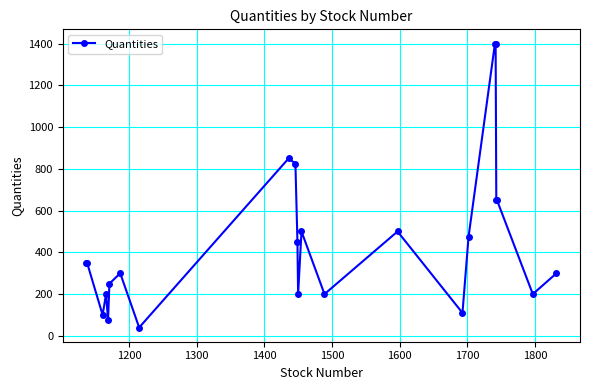

What is the minimum value shown in the chart?

40